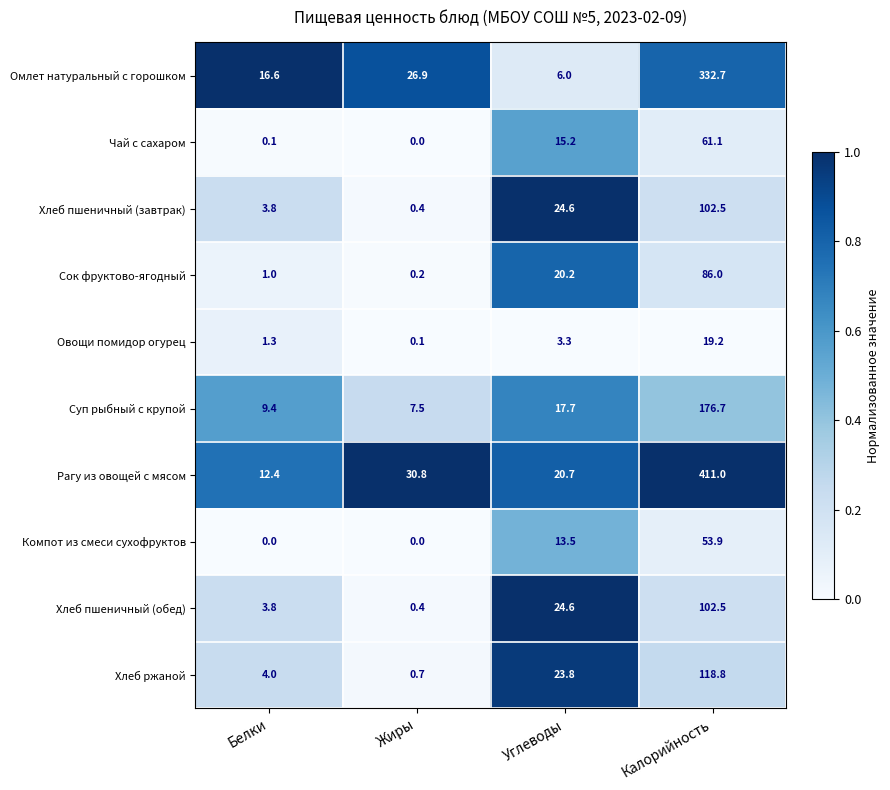

Where does the Чай с сахаром series first go above 15?

Углеводы